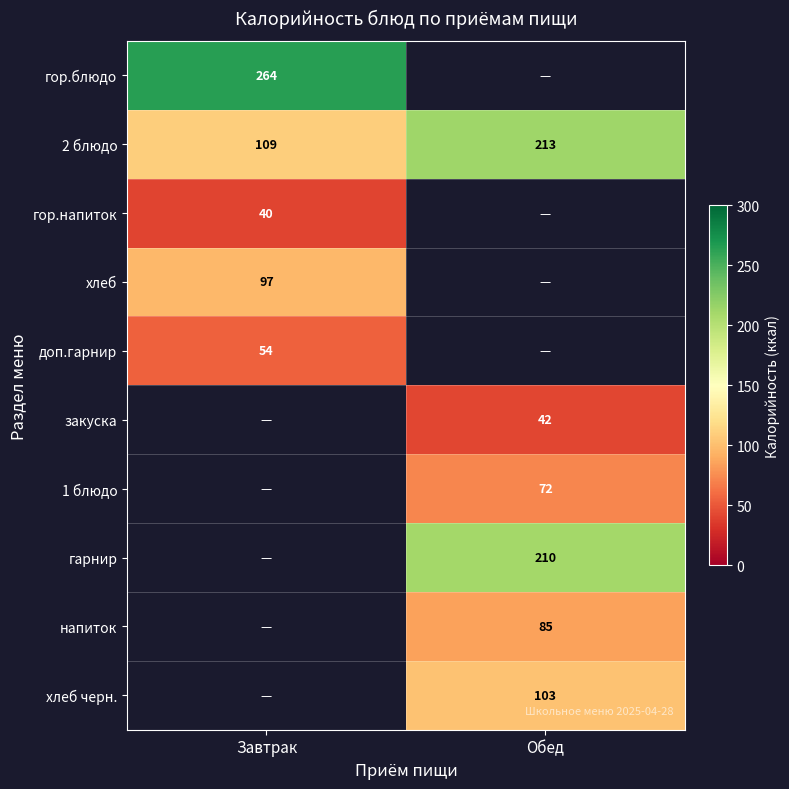

Is it true that 2 блюдо equals 109 at Завтрак?

True